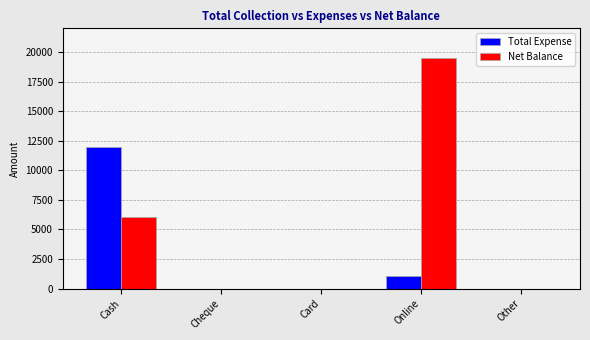

Which series changed the most between Online and Other?

Net Balance